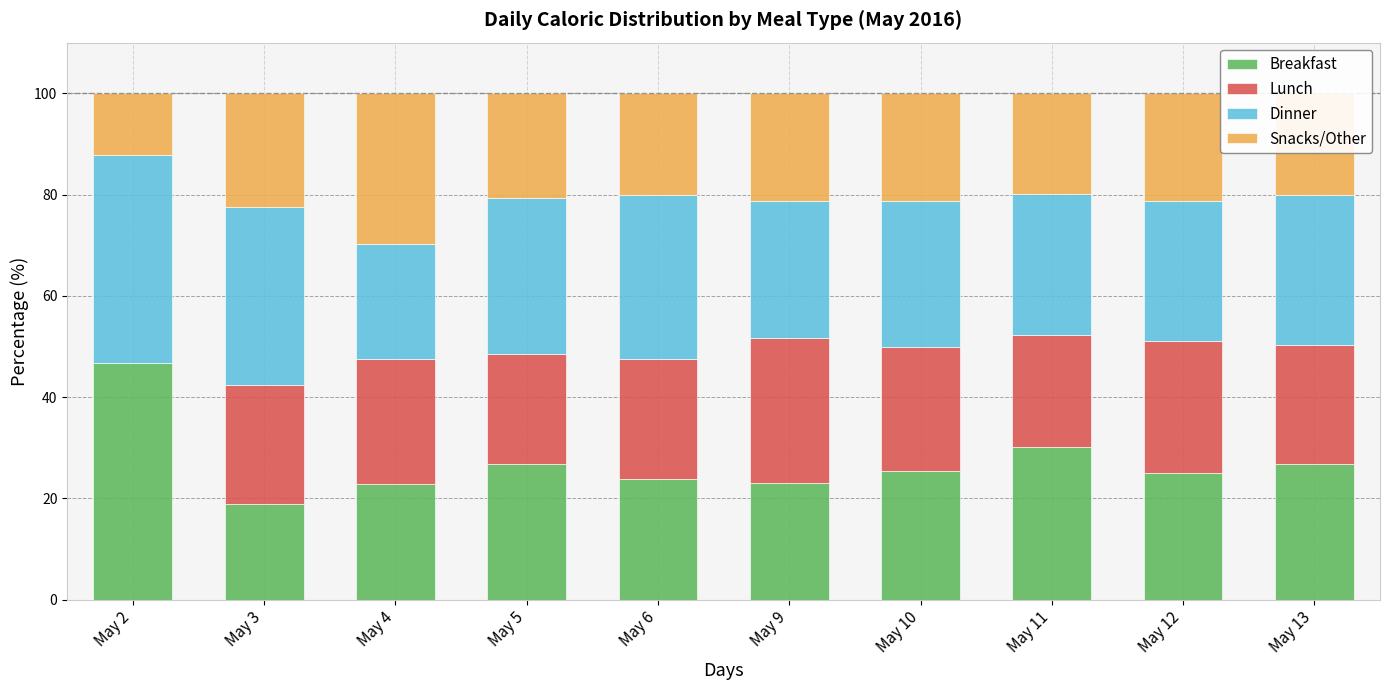

Does the chart contain stacked bars?

Yes